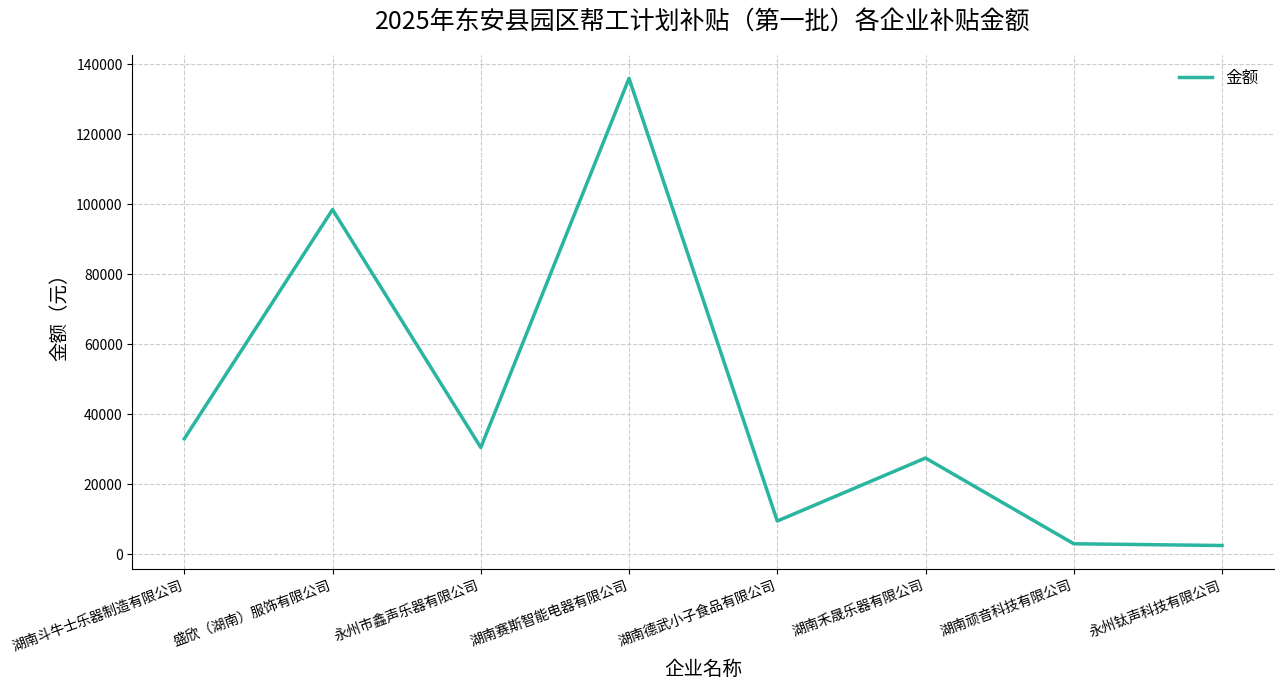

Where is the first local maximum?

盛欣（湖南）服饰有限公司